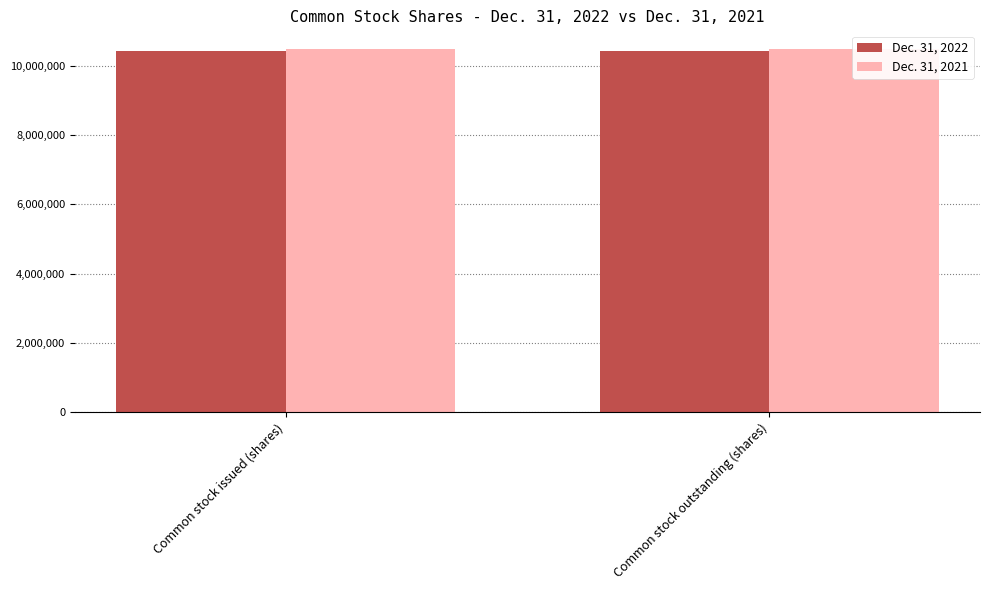

What is the sum of the Dec. 31, 2021 values at Common stock issued (shares) and Common stock outstanding (shares)?

21004884